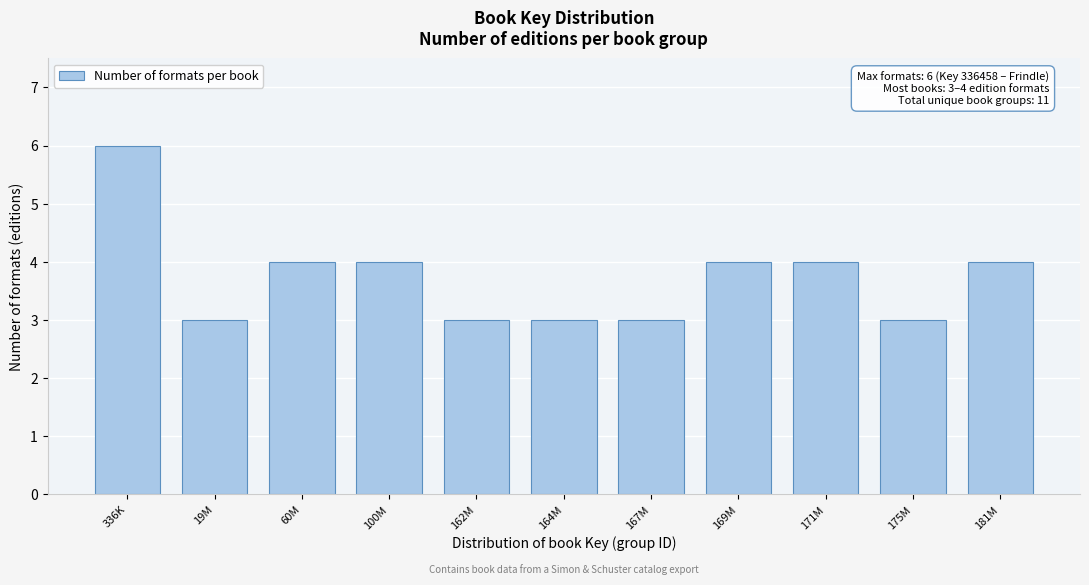

Reading left to right, transcribe all the data shown in this chart.

336K=6	19M=3	60M=4	100M=4	162M=3	164M=3	167M=3	169M=4	171M=4	175M=3	181M=4